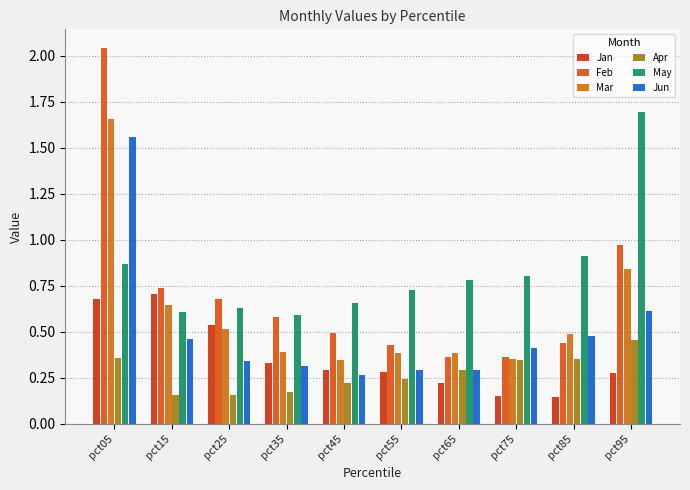

What is the difference between the maximum and minimum values in the Mar series?

1.3